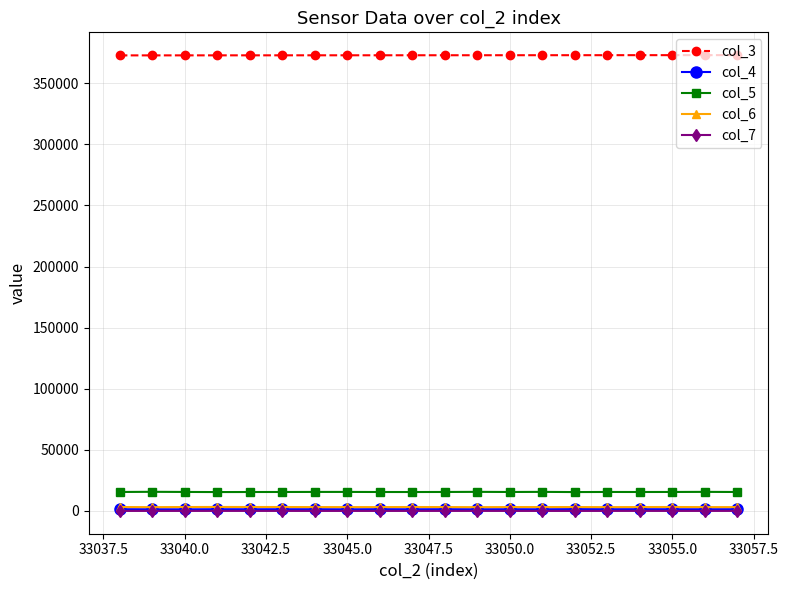

True or false: col_5 and col_3 intersect in this chart.

False